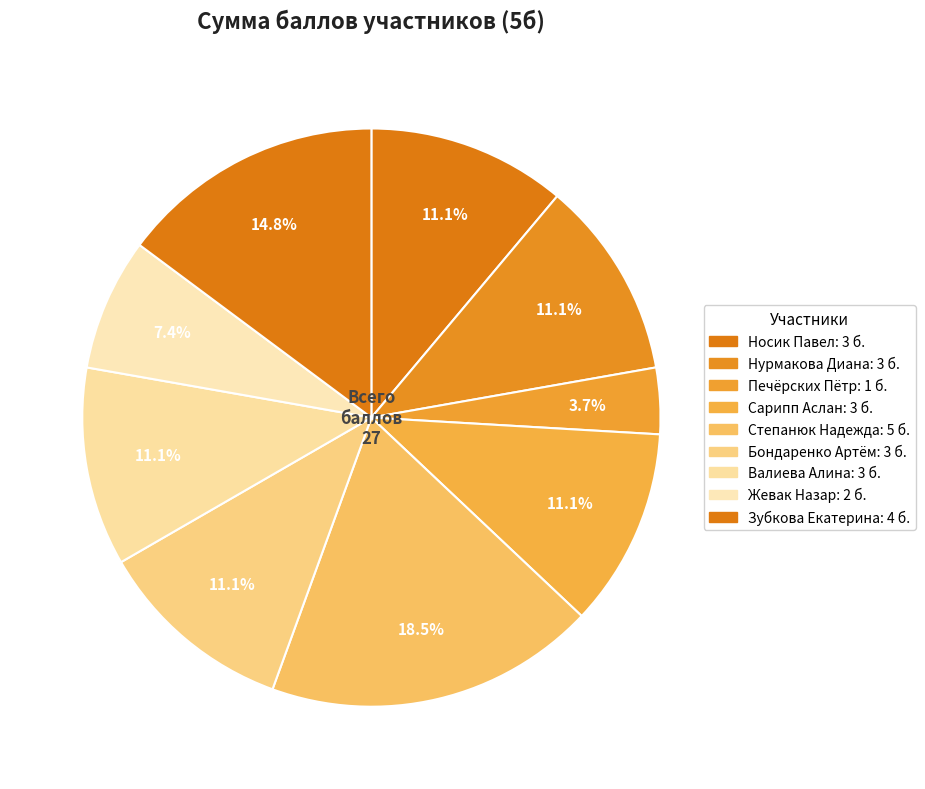

How many slices are in this pie chart?

9